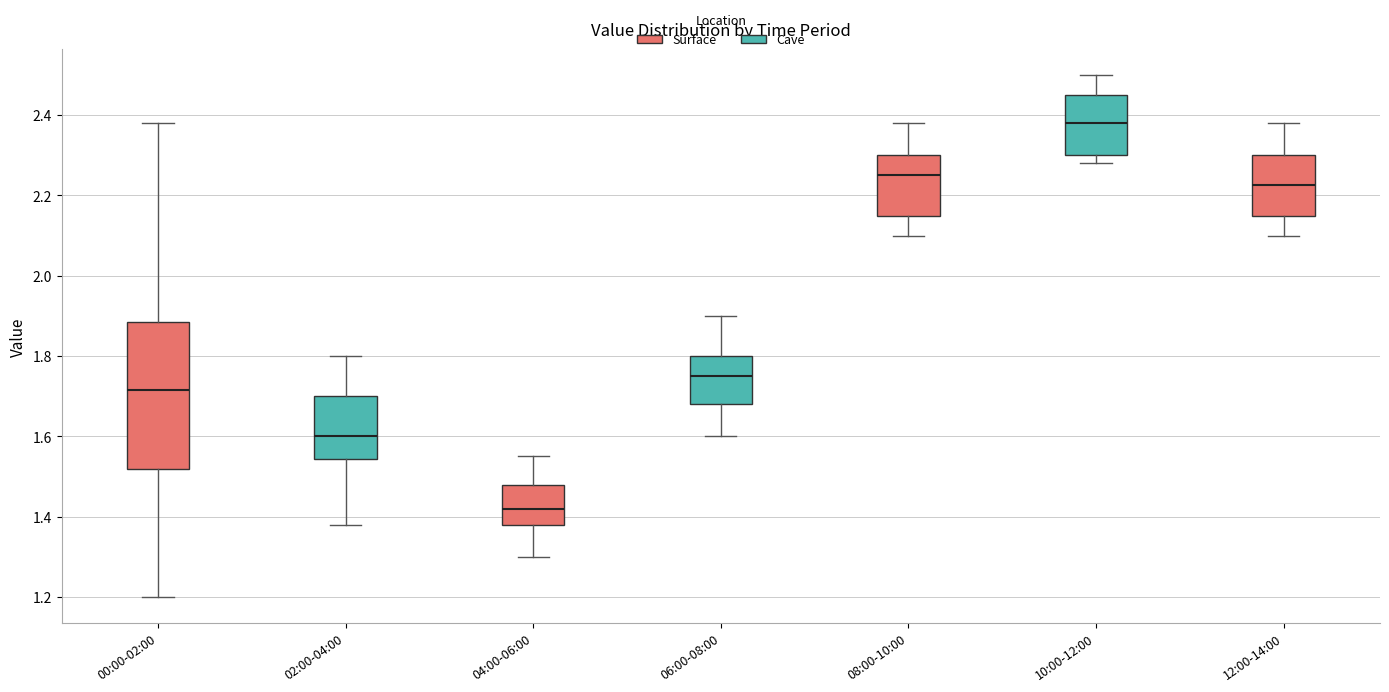

Reading left to right, transcribe this box plot: for each box, give where its median line is, the range the box spans, and where its two whiskers end, as read against the y-axis. The values are not printed on the chart, so give them approximately, as read against the axis.

00:00-02:00: median 1.72, box 1.52 to 1.88, whiskers 1.20 to 2.38
02:00-04:00: median 1.60, box 1.54 to 1.70, whiskers 1.38 to 1.80
04:00-06:00: median 1.42, box 1.38 to 1.48, whiskers 1.30 to 1.56
06:00-08:00: median 1.76, box 1.68 to 1.80, whiskers 1.60 to 1.90
08:00-10:00: median 2.26, box 2.16 to 2.30, whiskers 2.10 to 2.38
10:00-12:00: median 2.38, box 2.30 to 2.46, whiskers 2.28 to 2.50
12:00-14:00: median 2.22, box 2.16 to 2.30, whiskers 2.10 to 2.38